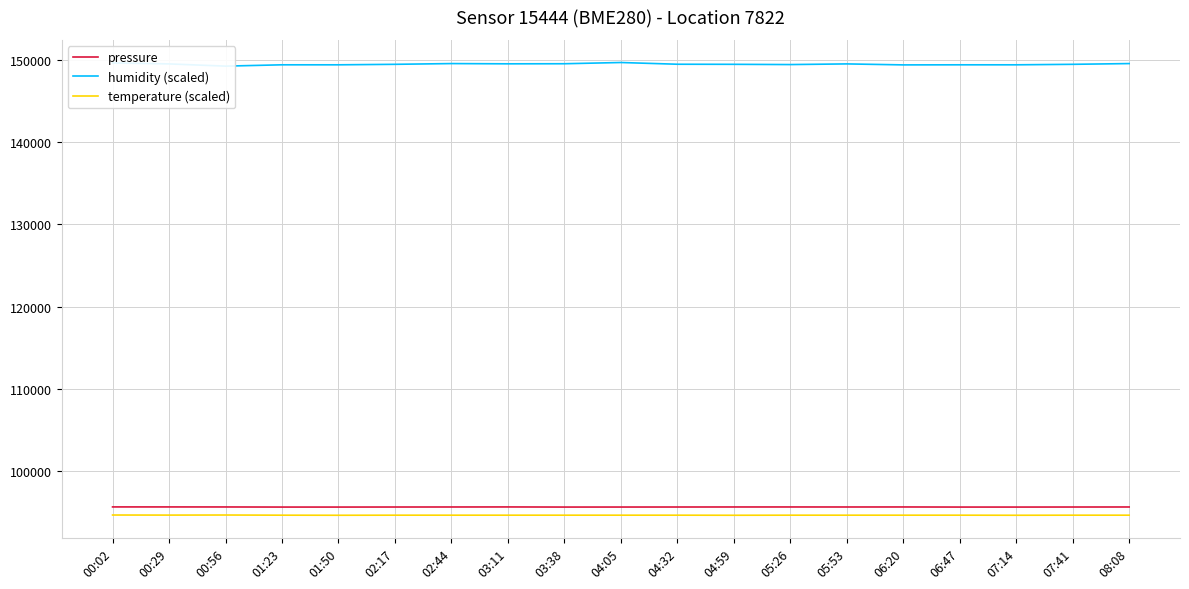

How many lines are shown in the chart?

3